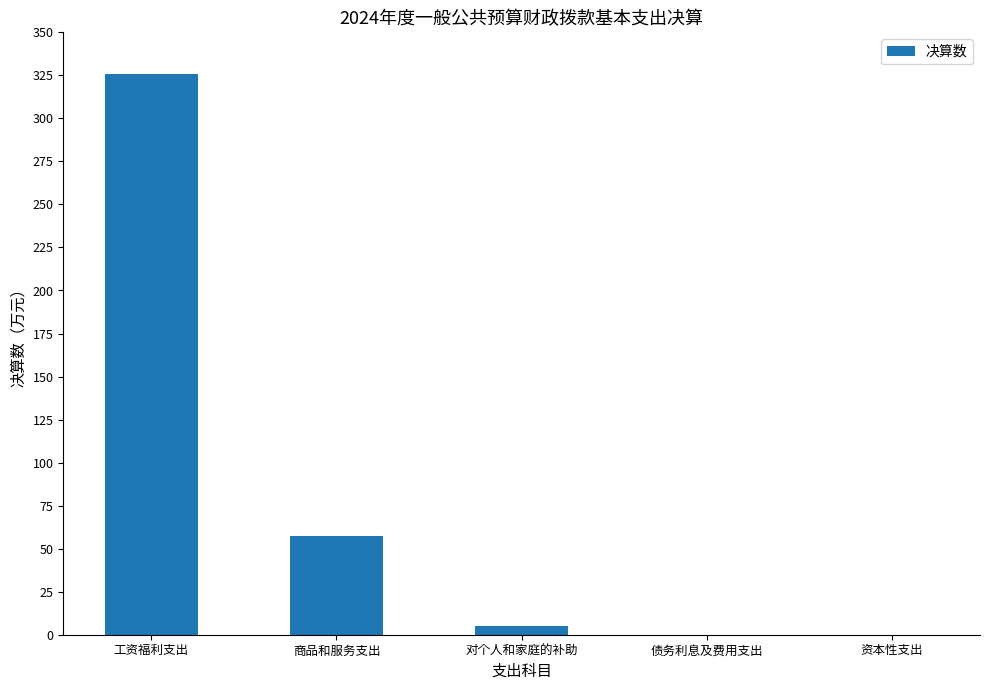

Reading left to right, what are all the values shown in this chart?

325.6	57.2	4.9	0.0	0.0